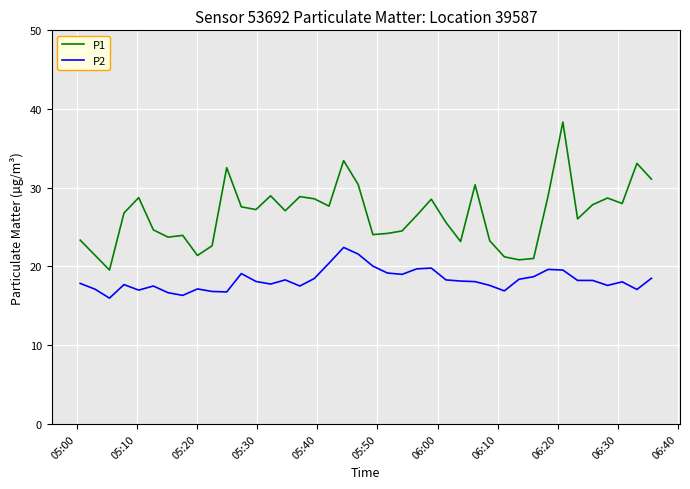

True or false: P2 has more than 2 interior local peaks.

True